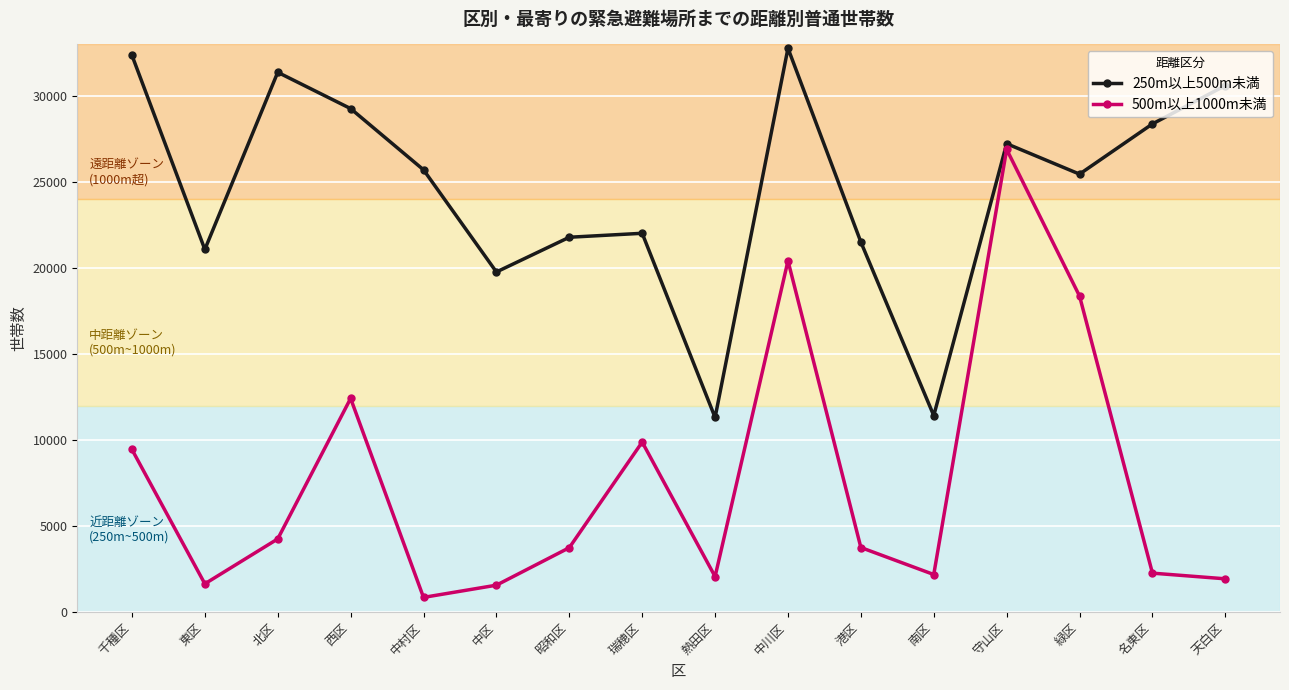

Which category has the highest value in the 250m以上500m未満 series?

中川区